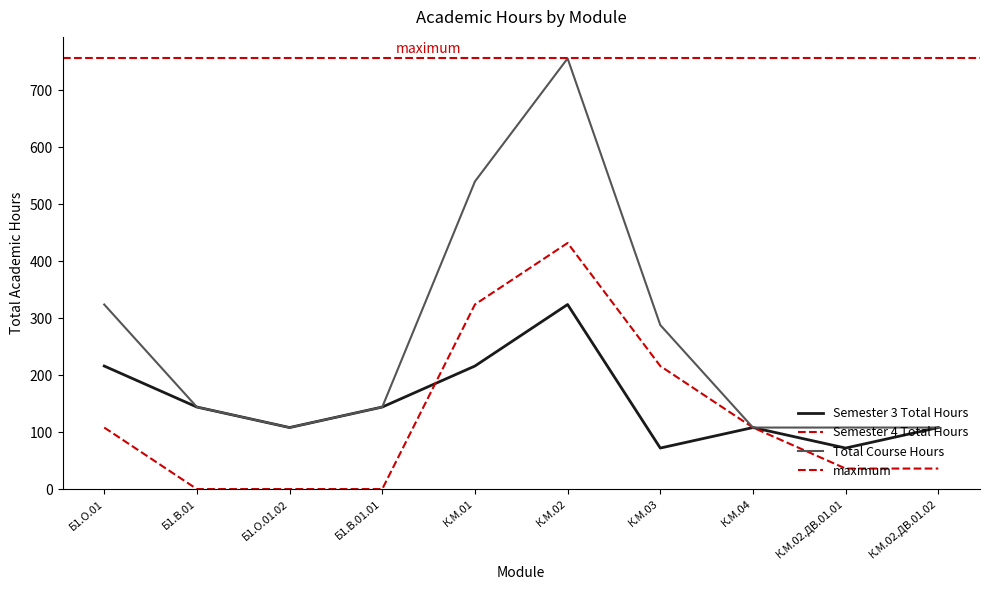

True or false: Total Course Hours and Semester 4 Total Hours cross at least once.

False